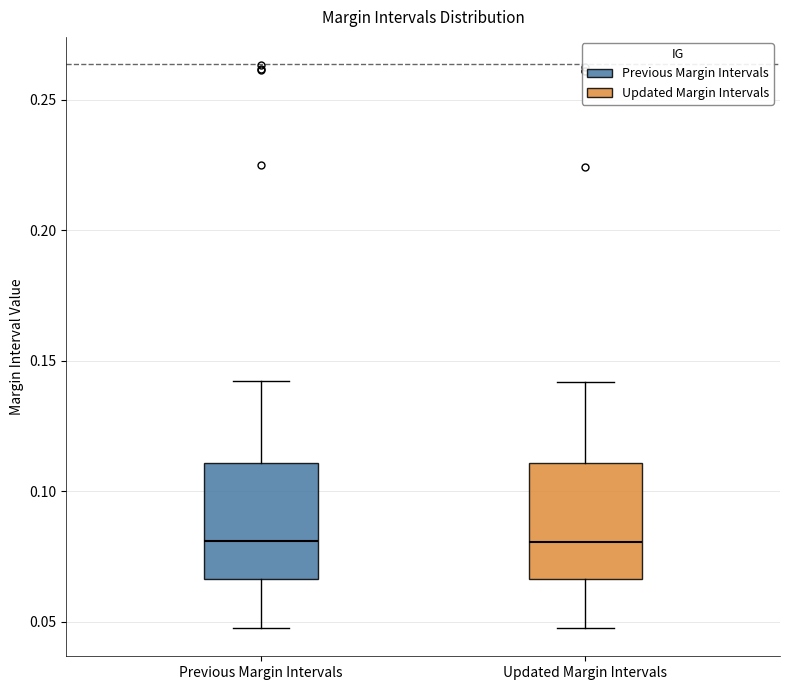

Where does the median line of the box for Previous Margin Intervals sit on the y-axis? The values are not printed on the chart, so give them approximately, as read against the axis.

0.080